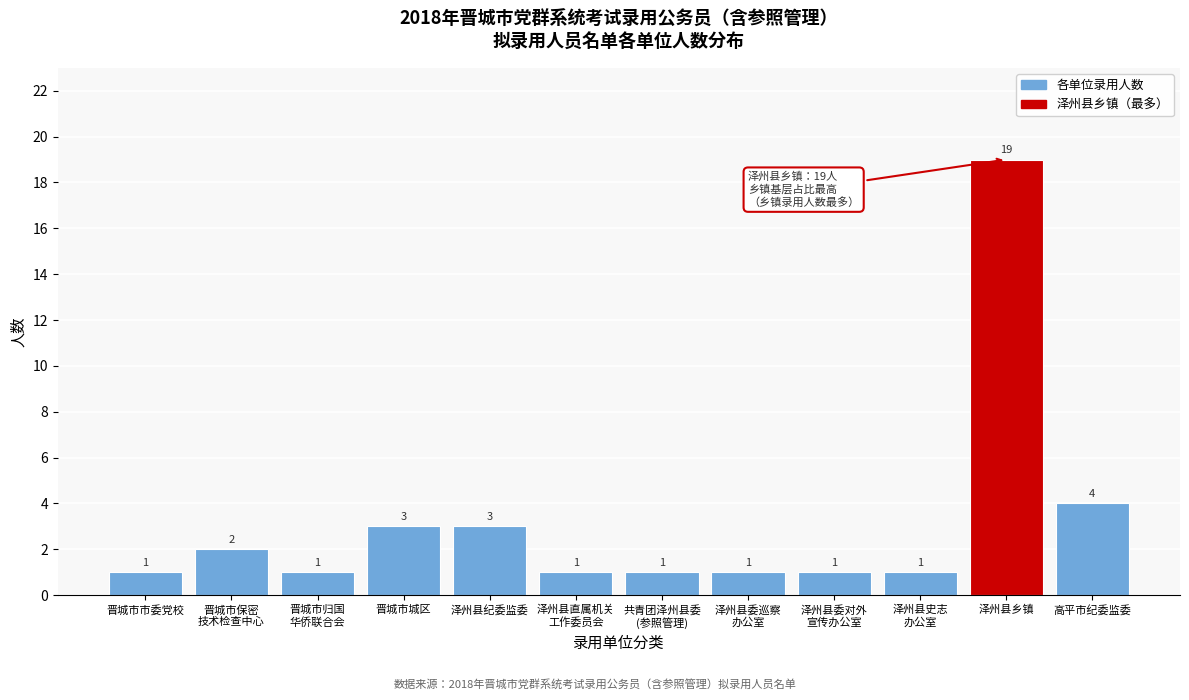

Reading left to right, what are all the values shown in this chart?

1	2	1	3	3	1	1	1	1	1	19	4